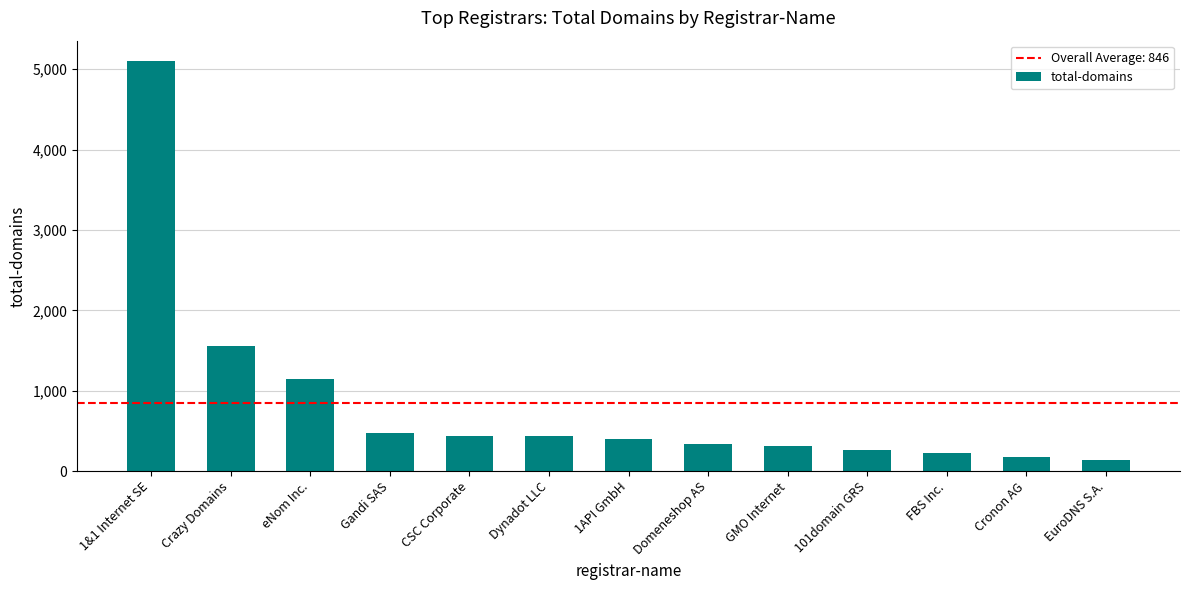

How many distinct data groups are displayed?

1